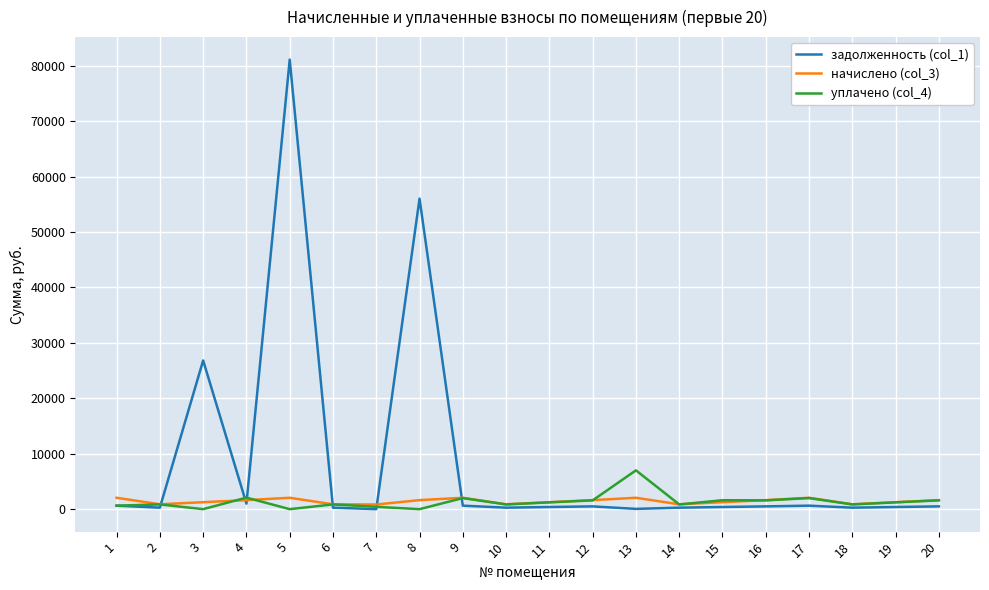

What is the maximum value shown in the chart?

81107.5